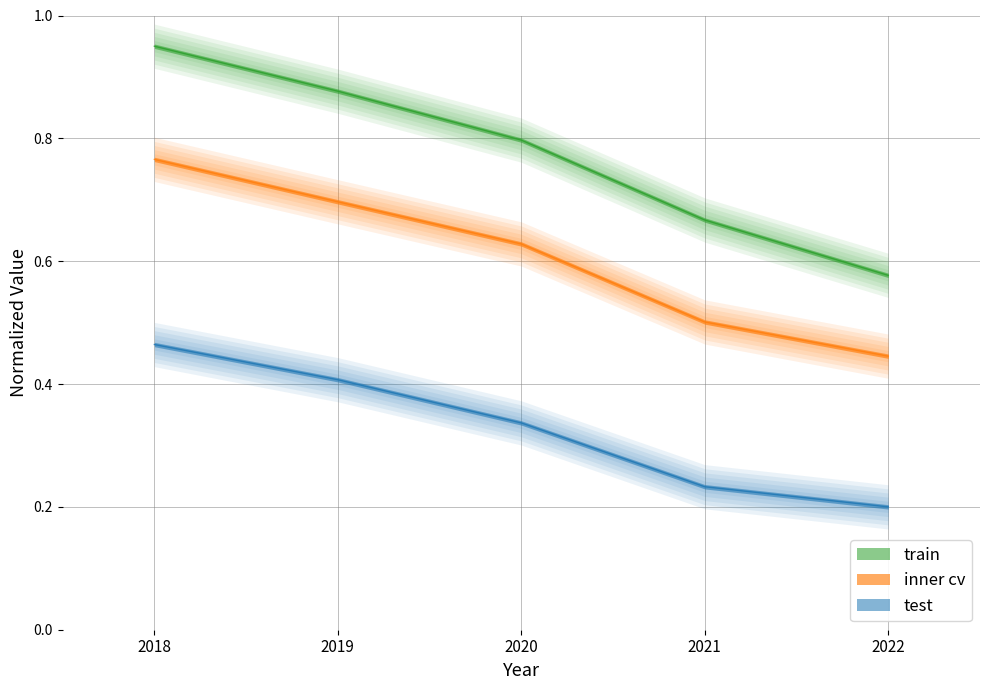

What is the difference between the maximum and minimum values in the inner cv series?

0.3